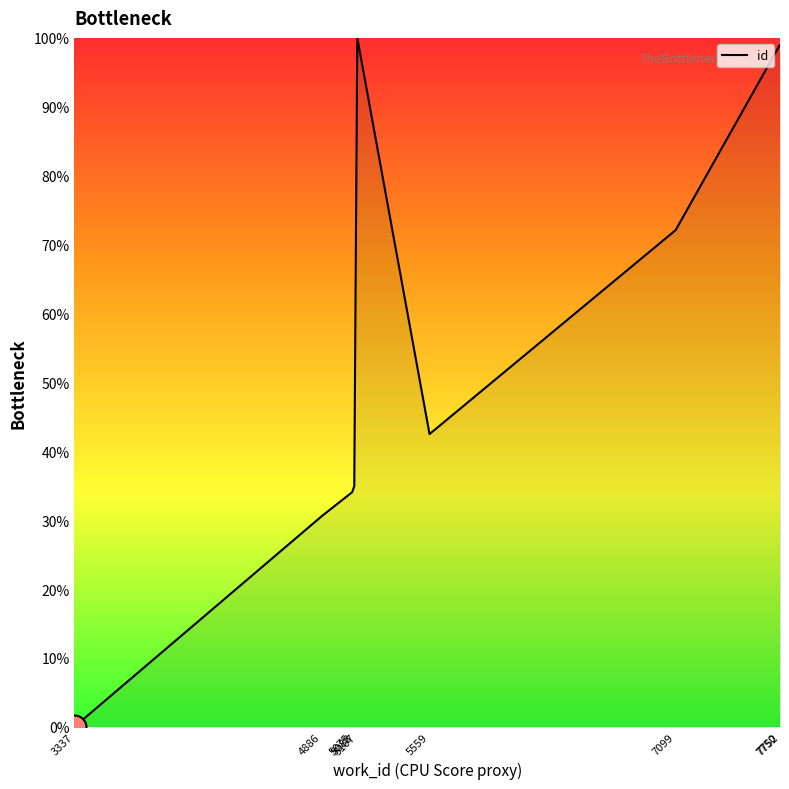

What is the change in value from 4886 to 5107?

+69.4